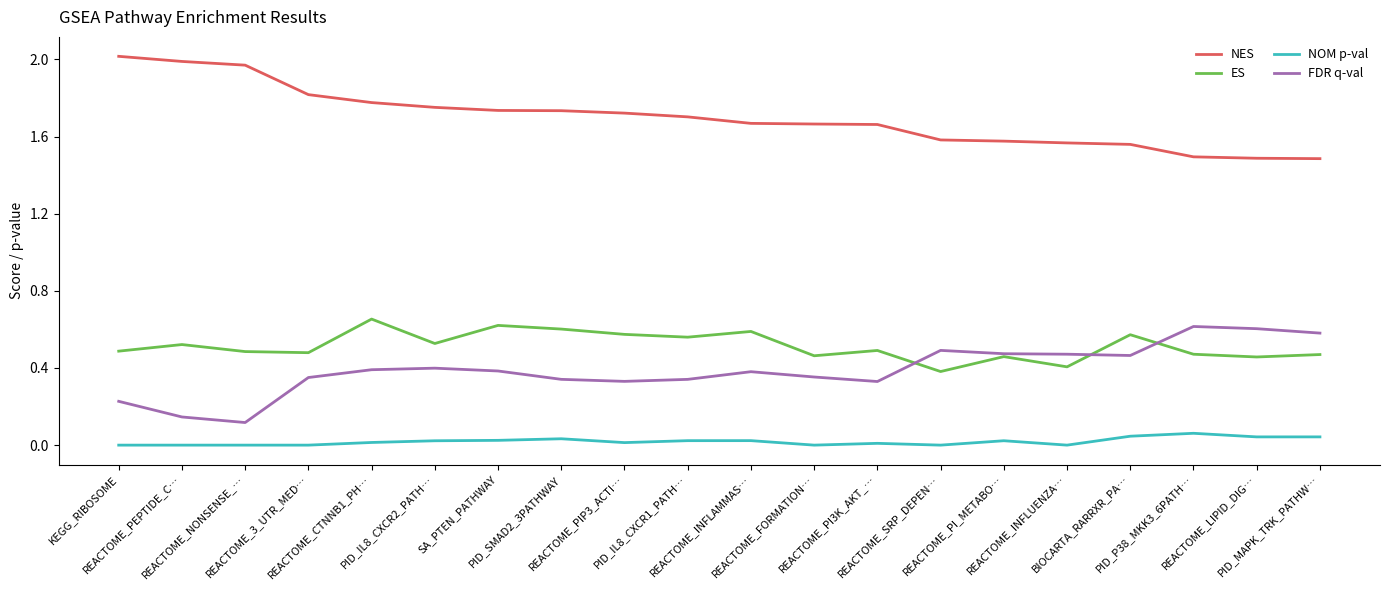

Between REACTOME_NONSENSE_… and REACTOME_INFLUENZA…, which series saw the biggest shift?

NES